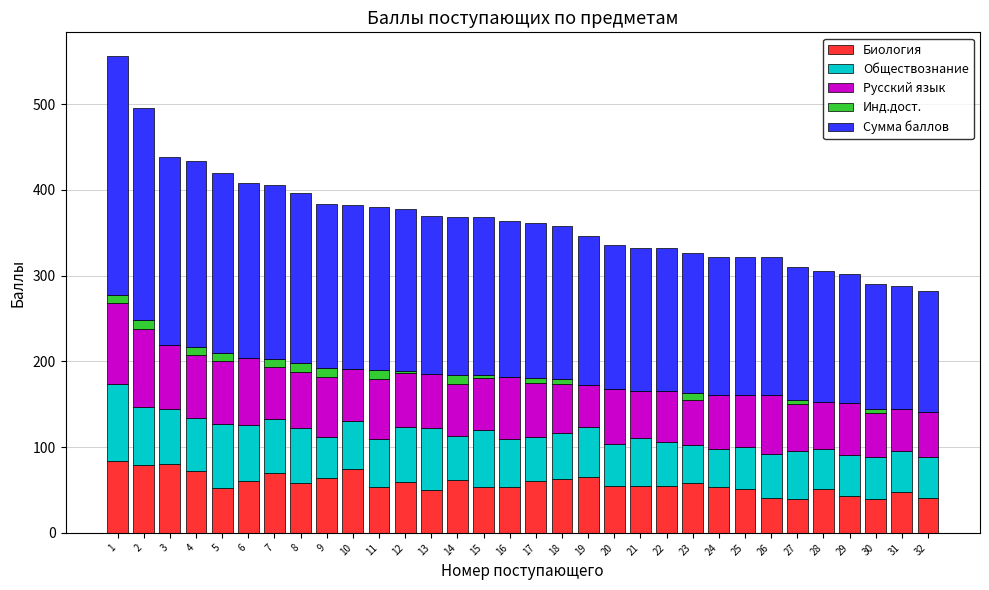

What is the highest value of the Биология series?

84